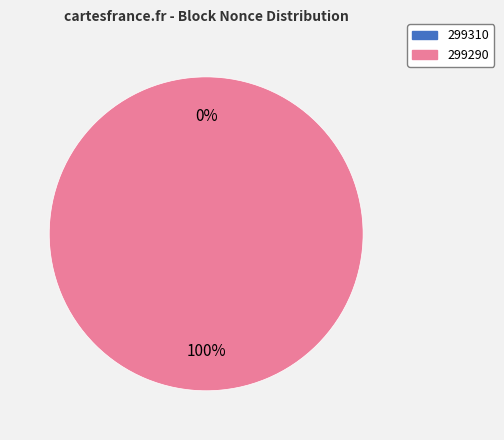

Which slice is the largest?

299290